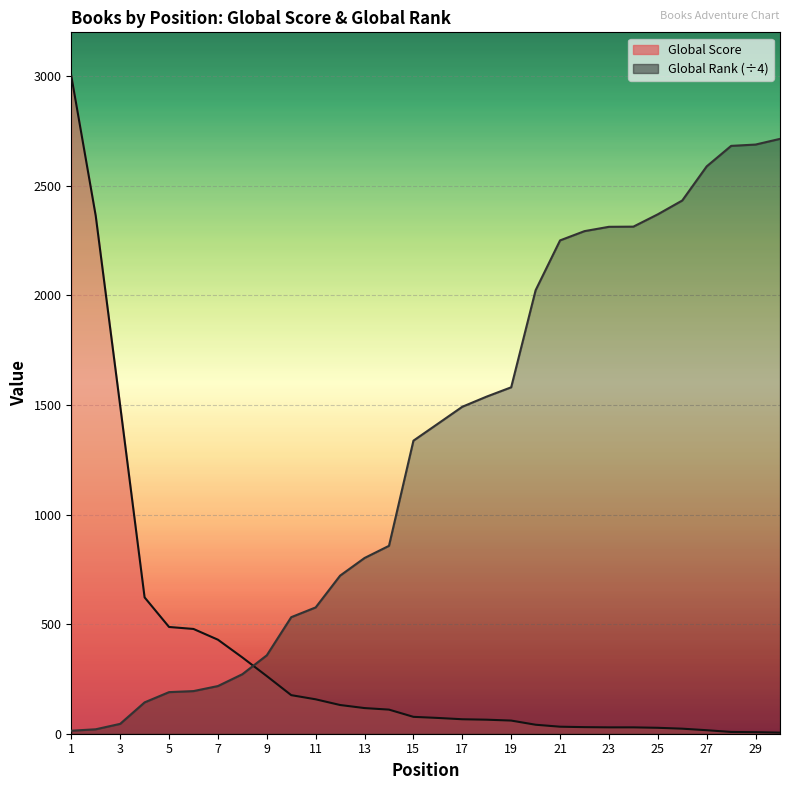

What is the value of the Global Rank point at the 30th from the left?

2714.0